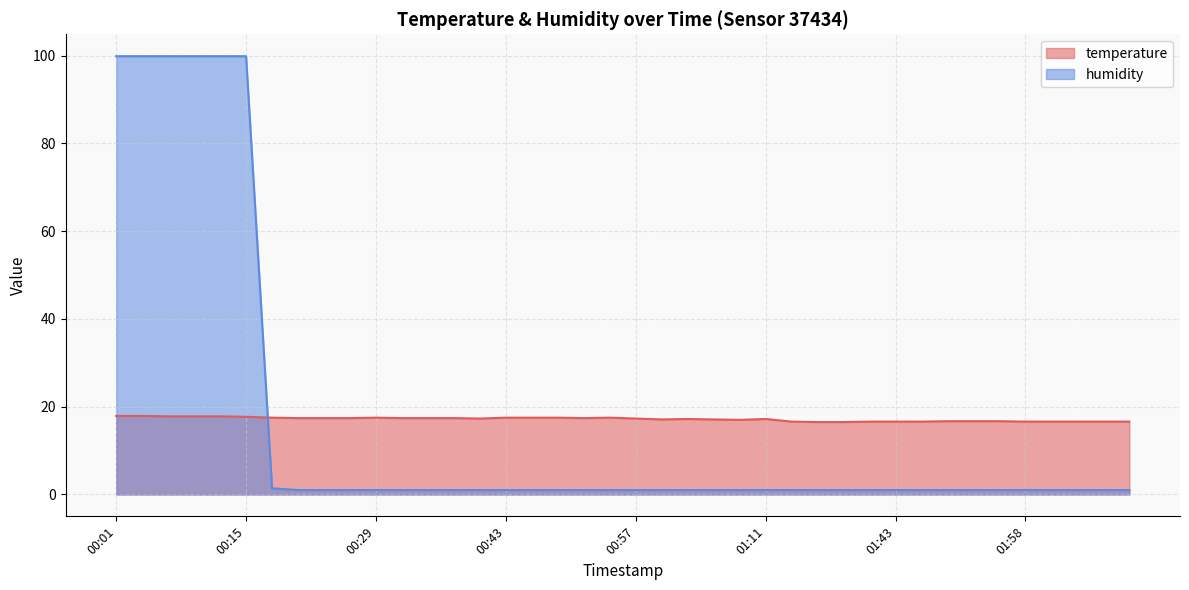

How many lines are shown in the chart?

2